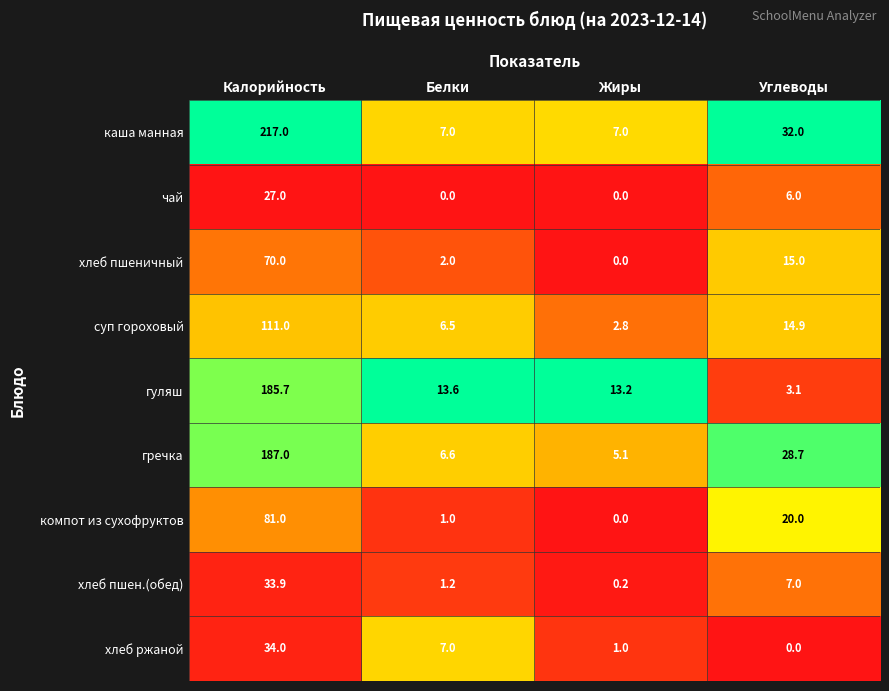

List the series in order of their peak value, highest first.

каша манная, гречка, гуляш, суп гороховый, компот из сухофруктов, хлеб пшеничный, хлеб ржаной, хлеб пшен.(обед), чай